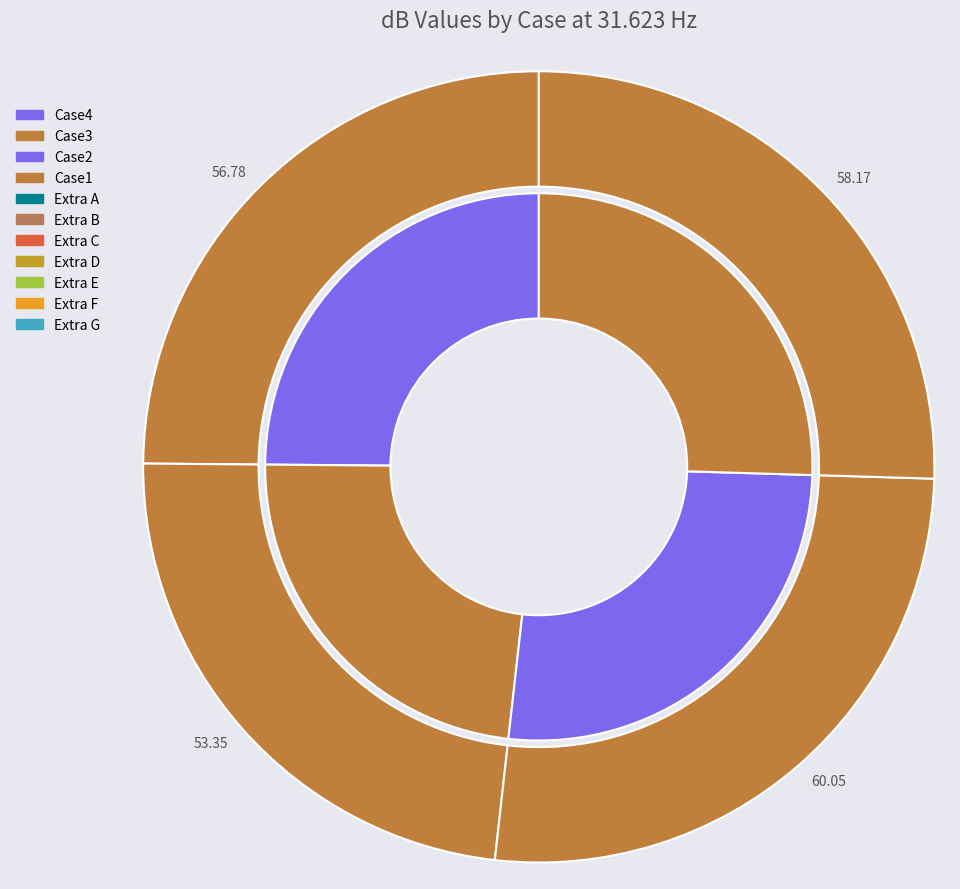

Between Case1 and Case4, which is larger?

Case1